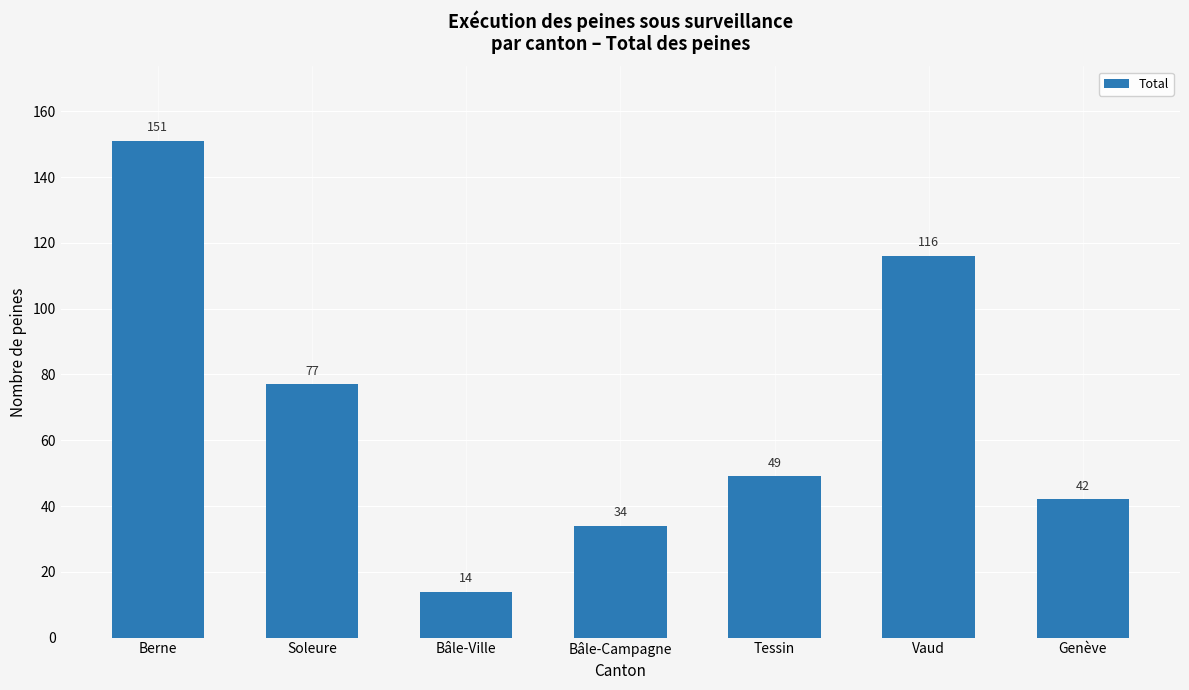

What is the average value?

69